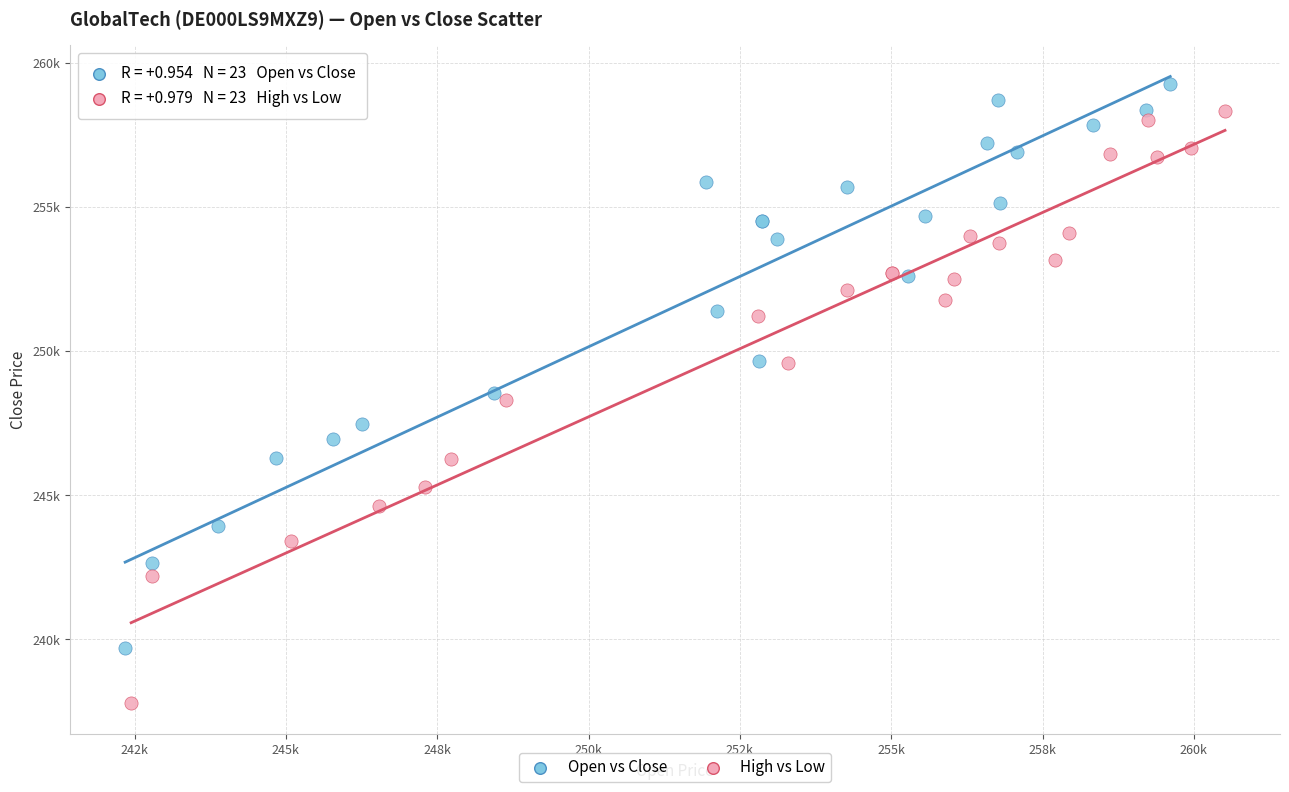

Which series contains the highest Y value?

Open vs Close